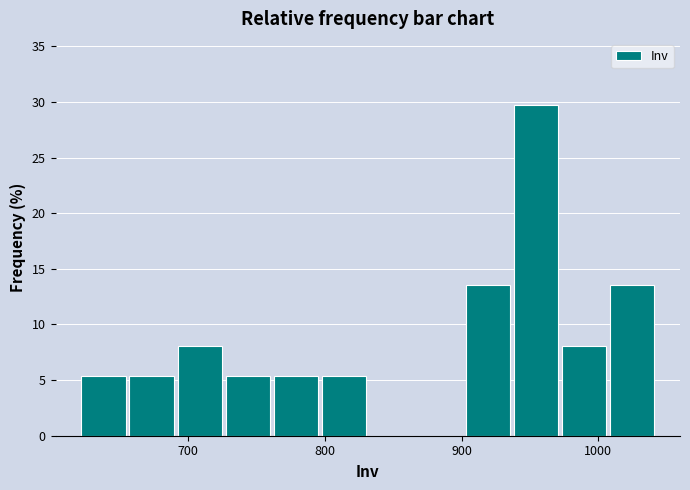

Around what value on the x-axis is the tallest bar? Give the approximate position of its centre, as read against the axis.

950